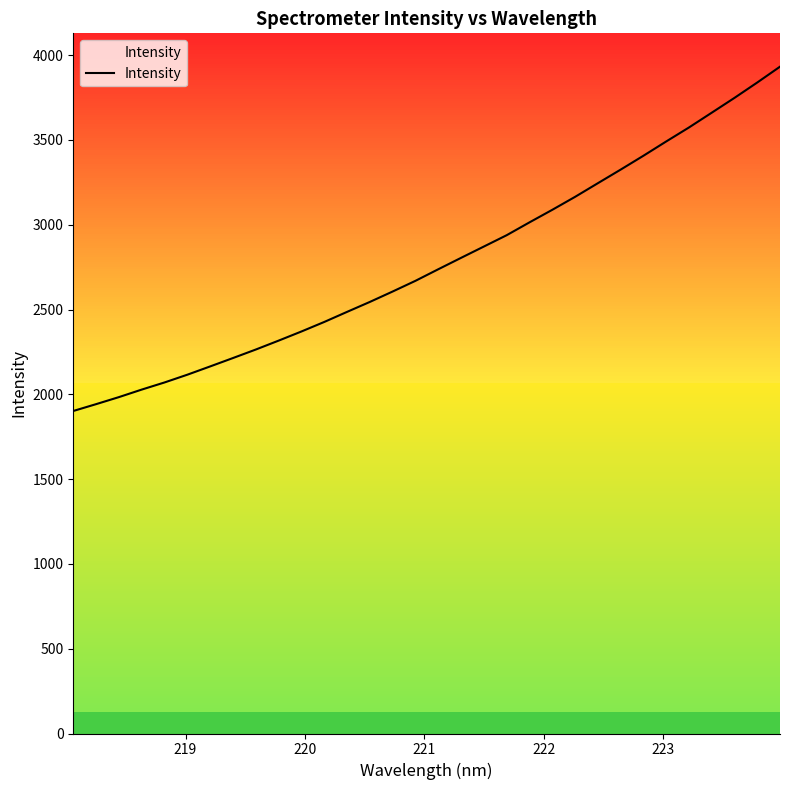

What is the smallest value displayed?

1901.8